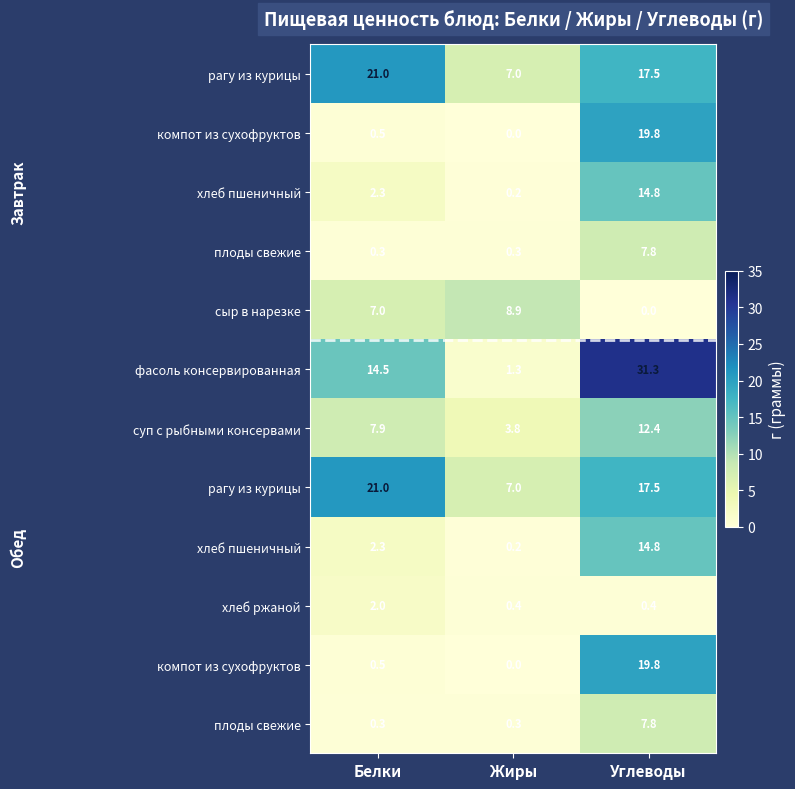

Which label corresponds to the largest value in the chart?

Углеводы